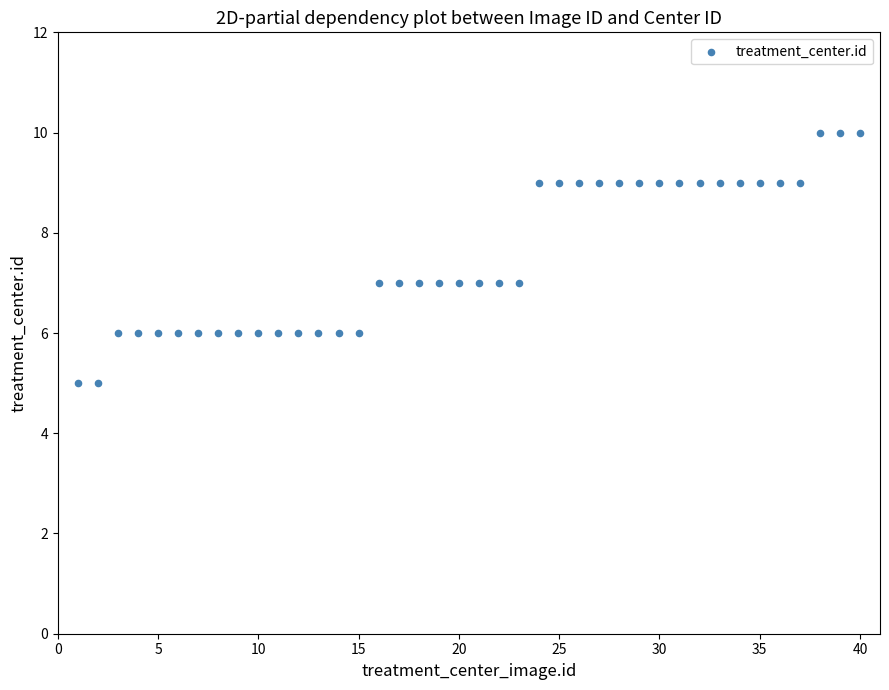

What is the range of Y values (max minus min)?

5